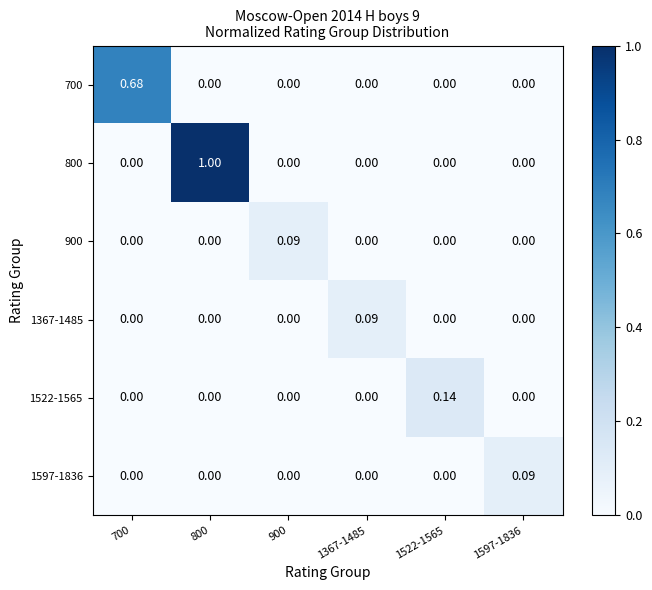

How many series are shown in this chart?

6